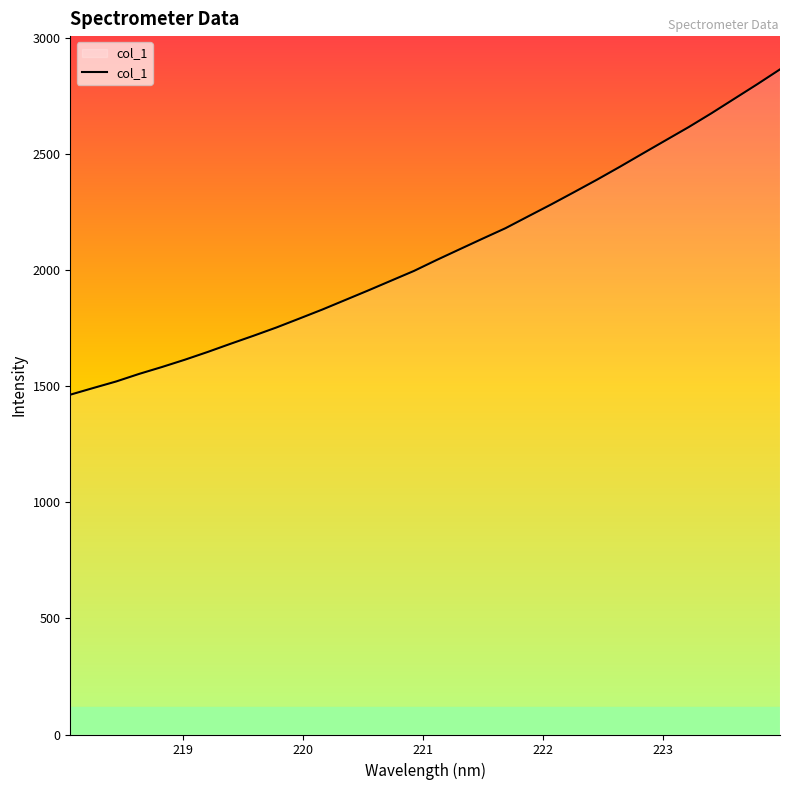

Reading right to left, what are all the values shown in this chart?

2864.6	2800.3	2737.9	2675.4	2615.6	2559.0	2502.3	2445.2	2389.6	2336.0	2283.1	2232.0	2180.5	2135.6	2089.9	2044.0	1996.4	1954.4	1912.3	1871.2	1830.2	1791.5	1753.1	1717.5	1683.0	1647.7	1614.1	1582.7	1552.9	1520.4	1492.2	1463.5